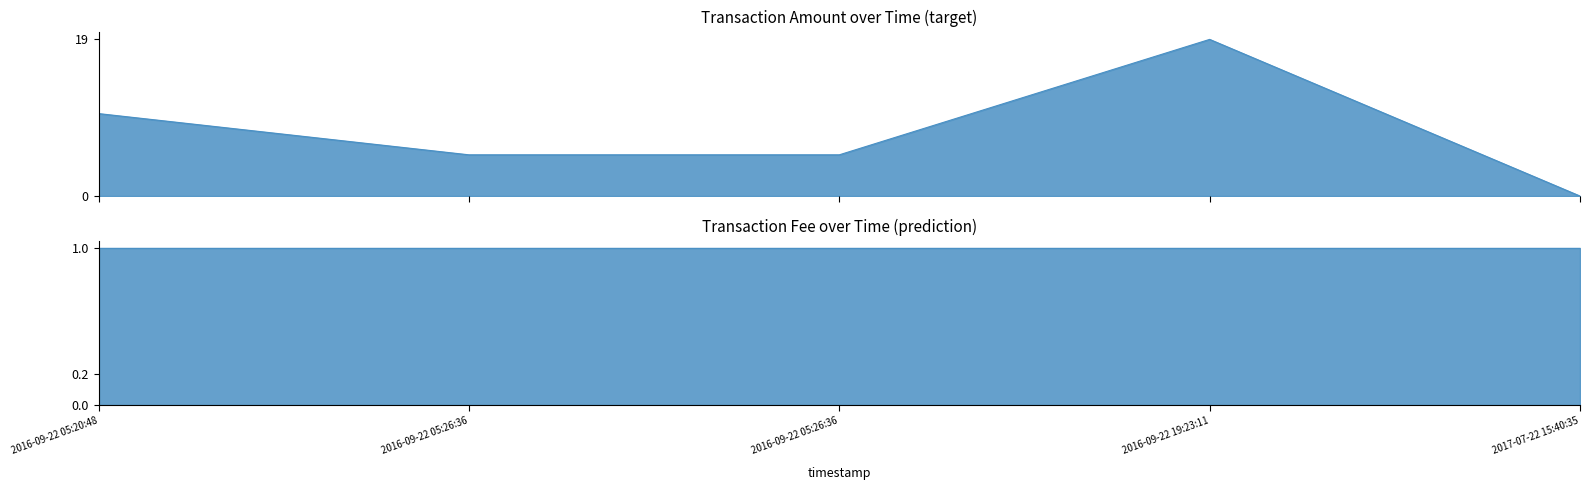

The value at 2016-09-22 19:23:11 is 12. True or false?

False